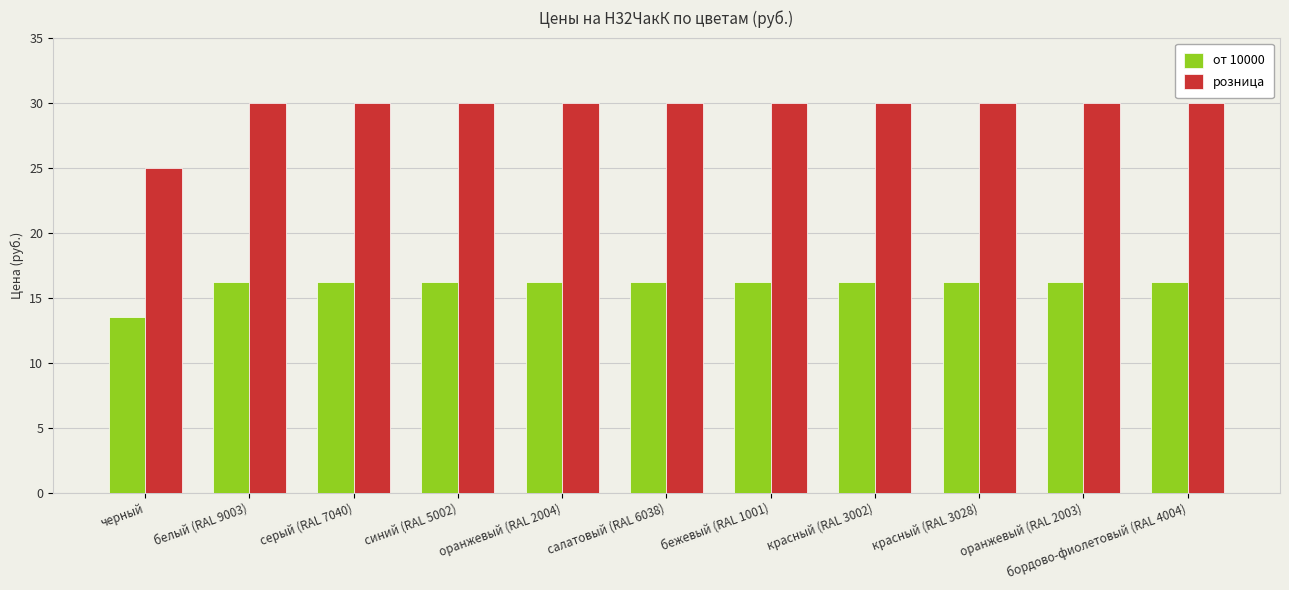

Is the value of розница at красный (RAL 3002) greater than the value of от 10000 at салатовый (RAL 6038)?

Yes